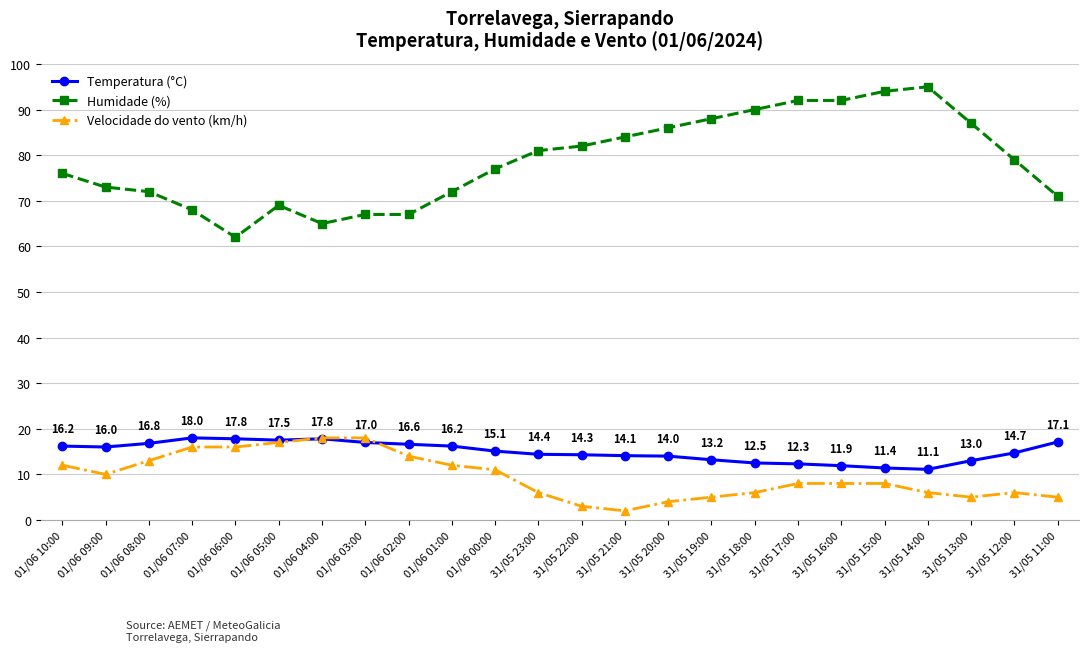

What is the difference between the maximum and minimum values in the Humidade (%) series?

33.0